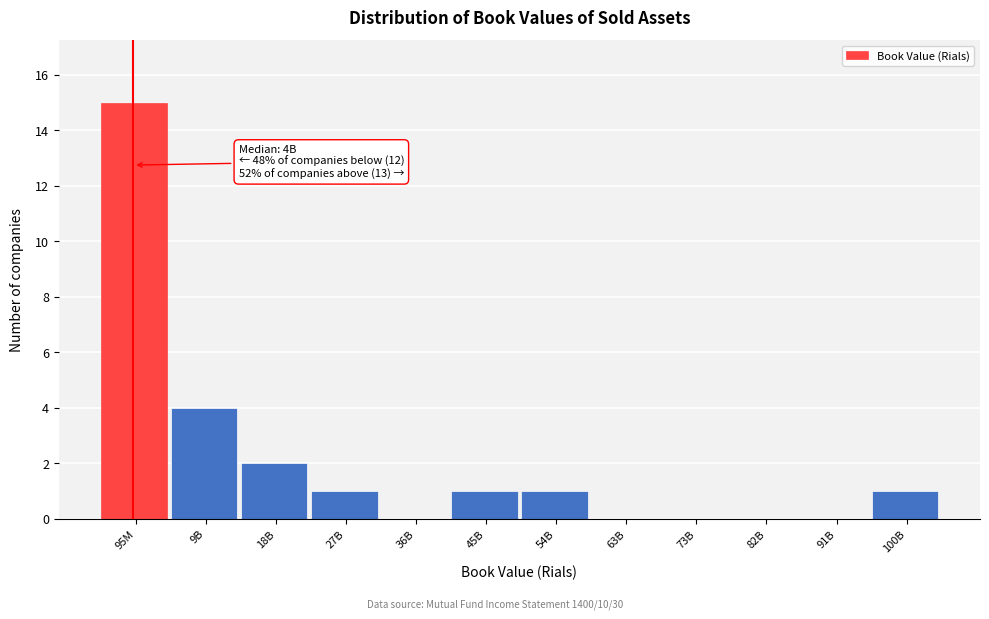

Reading right to left, transcribe all the data shown in this chart.

100B=1	91B=0	82B=0	73B=0	63B=0	54B=1	45B=1	36B=0	27B=1	18B=2	9B=4	95M=15